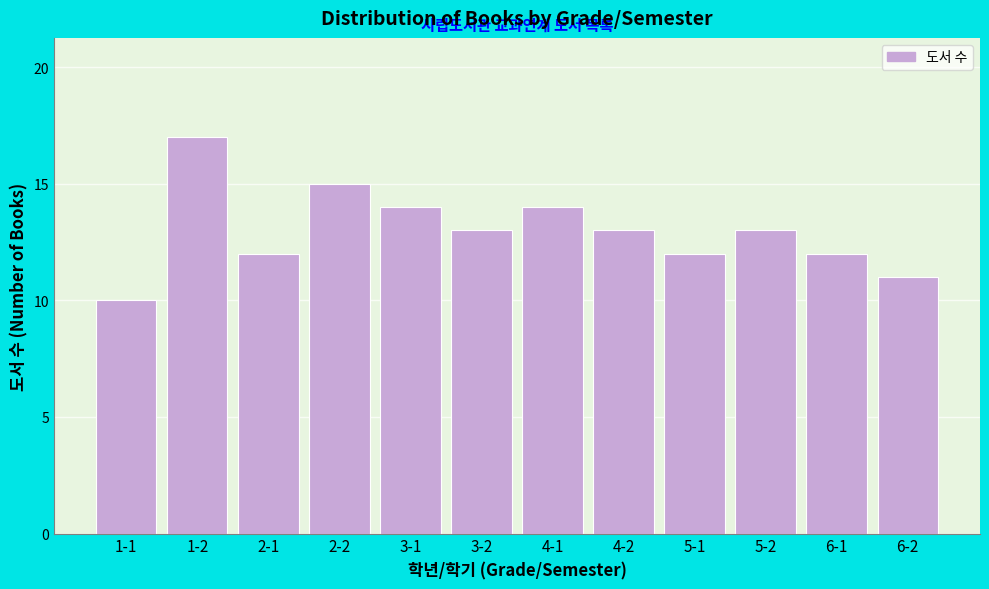

Reading right to left, extract all data points from this chart.

6-2=11	6-1=12	5-2=13	5-1=12	4-2=13	4-1=14	3-2=13	3-1=14	2-2=15	2-1=12	1-2=17	1-1=10